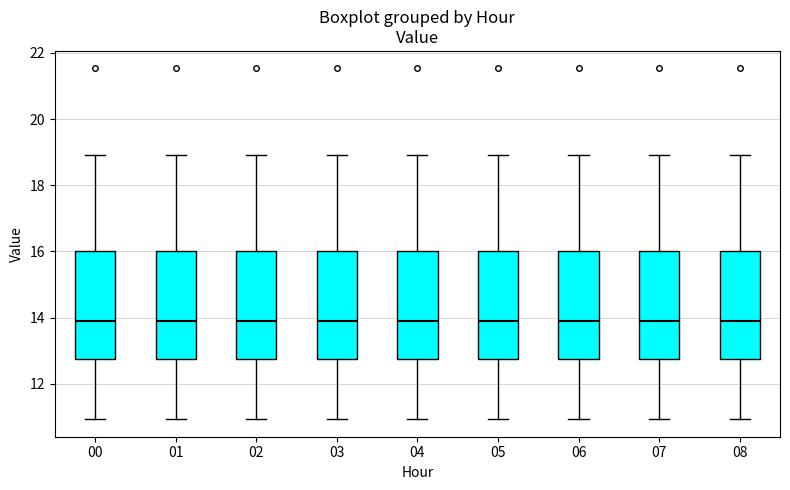

Reading left to right, read every box against the y-axis: the position of its median line, the range the box covers, and the ends of its whiskers. The values are not printed on the chart, so give them approximately, as read against the axis.

00: median 14.0, box 12.8 to 16.0, whiskers 11.0 to 19.0
01: median 14.0, box 12.8 to 16.0, whiskers 11.0 to 19.0
02: median 14.0, box 12.8 to 16.0, whiskers 11.0 to 19.0
03: median 14.0, box 12.8 to 16.0, whiskers 11.0 to 19.0
04: median 14.0, box 12.8 to 16.0, whiskers 11.0 to 19.0
05: median 14.0, box 12.8 to 16.0, whiskers 11.0 to 19.0
06: median 14.0, box 12.8 to 16.0, whiskers 11.0 to 19.0
07: median 14.0, box 12.8 to 16.0, whiskers 11.0 to 19.0
08: median 14.0, box 12.8 to 16.0, whiskers 11.0 to 19.0